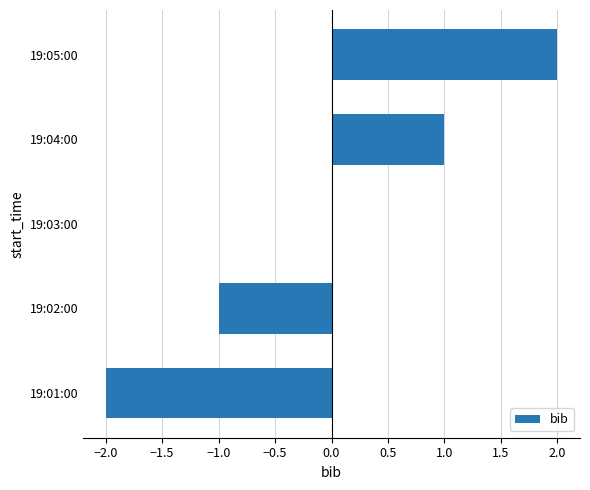

What is the change in value from 19:01:00 to 19:03:00?

+2